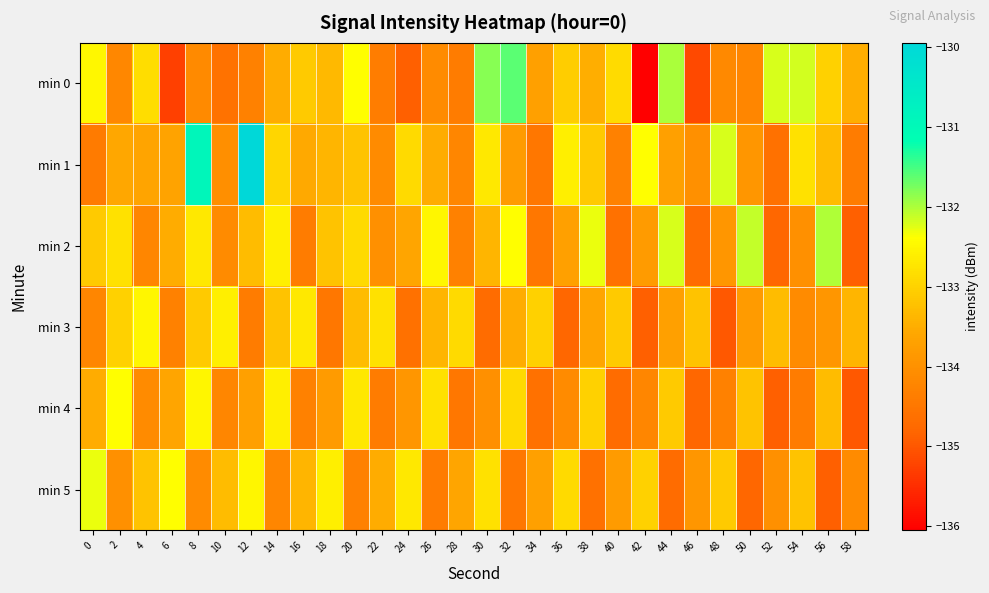

Reading left to right, extract all data points from this chart.

min 0: 0=-132.5	2=-134.2	4=-132.8	6=-135.3	8=-134.1	10=-134.6	12=-134.3	14=-133.5	16=-133.1	18=-133.3	20=-132.4	22=-134.4	24=-134.9	26=-134.1	28=-134.4	30=-131.8	32=-131.6	34=-133.7	36=-133.0	38=-133.5	40=-132.9	42=-136.1	44=-132.0	46=-135.2	48=-134.2	50=-134.2	52=-132.2	54=-132.2	56=-133.0	58=-133.5
min 1: 0=-134.4	2=-133.6	4=-133.6	6=-133.6	8=-130.9	10=-134.0	12=-129.9	14=-132.9	16=-133.6	18=-133.4	20=-133.2	22=-134.1	24=-132.9	26=-133.5	28=-134.2	30=-132.7	32=-133.8	34=-134.5	36=-132.6	38=-133.1	40=-134.3	42=-132.4	44=-133.7	46=-134.0	48=-132.2	50=-133.9	52=-134.6	54=-132.8	56=-133.3	58=-134.4
min 2: 0=-133.1	2=-132.8	4=-134.2	6=-133.5	8=-132.7	10=-134.1	12=-133.3	14=-132.6	16=-134.4	18=-133.2	20=-132.9	22=-134.0	24=-133.6	26=-132.5	28=-134.3	30=-133.4	32=-132.4	34=-134.5	36=-133.7	38=-132.3	40=-134.6	42=-133.8	44=-132.2	46=-134.7	48=-133.9	50=-132.1	52=-134.8	54=-134.0	56=-132.0	58=-134.9
min 3: 0=-134.2	2=-133.0	4=-132.5	6=-134.3	8=-133.1	10=-132.6	12=-134.4	14=-133.2	16=-132.7	18=-134.5	20=-133.3	22=-132.8	24=-134.6	26=-133.4	28=-132.9	30=-134.7	32=-133.5	34=-133.0	36=-134.8	38=-133.6	40=-133.1	42=-134.9	44=-133.7	46=-133.2	48=-135.0	50=-133.8	52=-133.3	54=-134.1	56=-133.9	58=-133.4
min 4: 0=-133.5	2=-132.4	4=-134.1	6=-133.6	8=-132.5	10=-134.2	12=-133.7	14=-132.6	16=-134.3	18=-133.8	20=-132.7	22=-134.4	24=-133.9	26=-132.8	28=-134.5	30=-134.0	32=-132.9	34=-134.6	36=-134.1	38=-133.0	40=-134.7	42=-134.2	44=-133.1	46=-134.8	48=-134.3	50=-133.2	52=-134.9	54=-134.4	56=-133.3	58=-135.0
min 5: 0=-132.3	2=-134.0	4=-133.2	6=-132.4	8=-134.1	10=-133.3	12=-132.5	14=-134.2	16=-133.4	18=-132.6	20=-134.3	22=-133.5	24=-132.7	26=-134.4	28=-133.6	30=-132.8	32=-134.5	34=-133.7	36=-132.9	38=-134.6	40=-133.8	42=-133.0	44=-134.7	46=-133.9	48=-133.1	50=-134.8	52=-134.0	54=-133.2	56=-134.9	58=-134.1